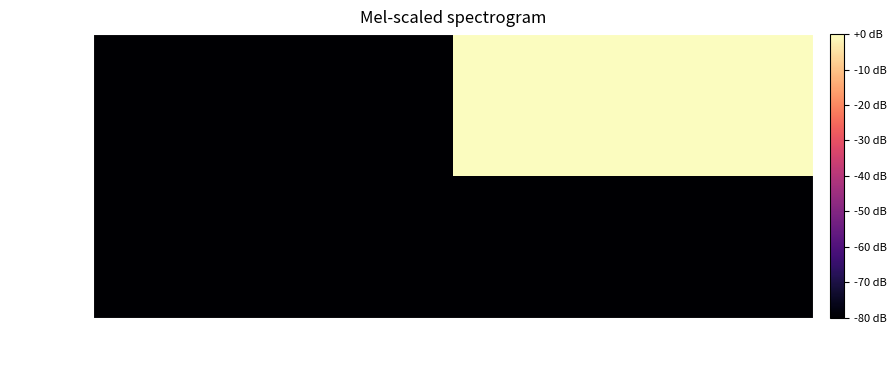

What is the smallest value displayed?

-80